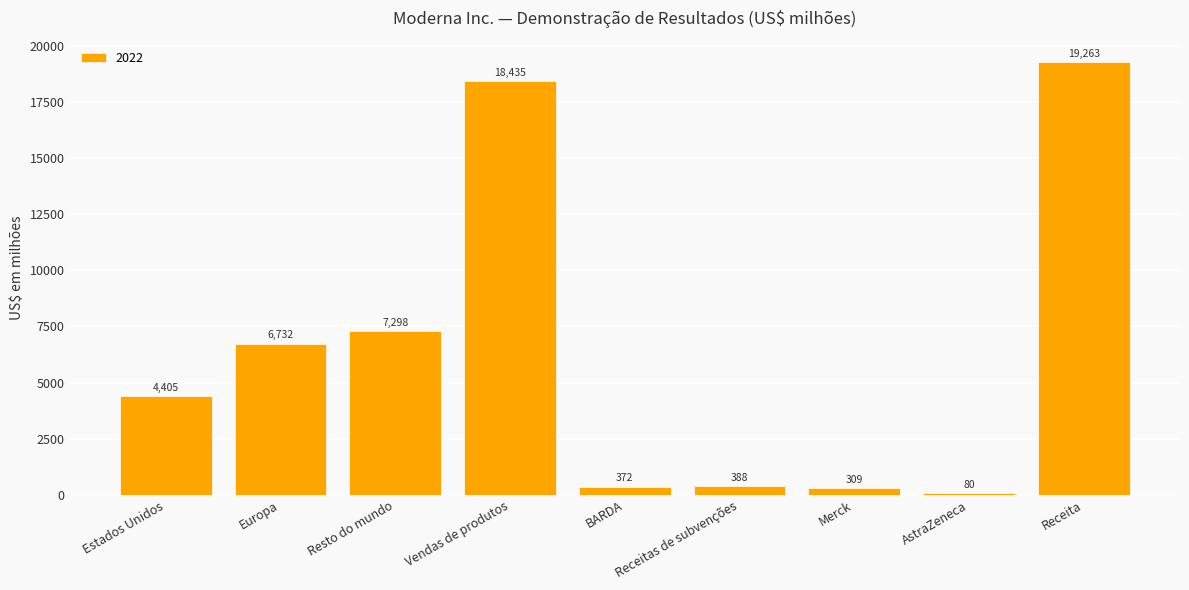

What is the label of the 9th bar from the left?

Receita